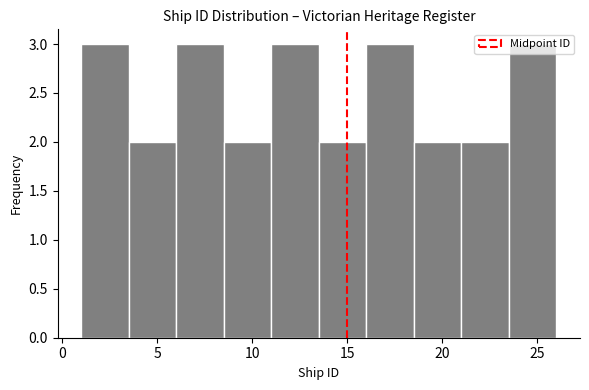

Reading left to right, list every bar in this chart as the range it spans on the x-axis followed by its height. The values are not printed on the chart, so give them approximately, as read against the axis.

1.0 to 3.5: 3
3.5 to 6.0: 2
6.0 to 8.5: 3
8.5 to 11.0: 2
11.0 to 13.5: 3
13.5 to 16.0: 2
16.0 to 18.5: 3
18.5 to 21.0: 2
21.0 to 23.5: 2
23.5 to 26.0: 3